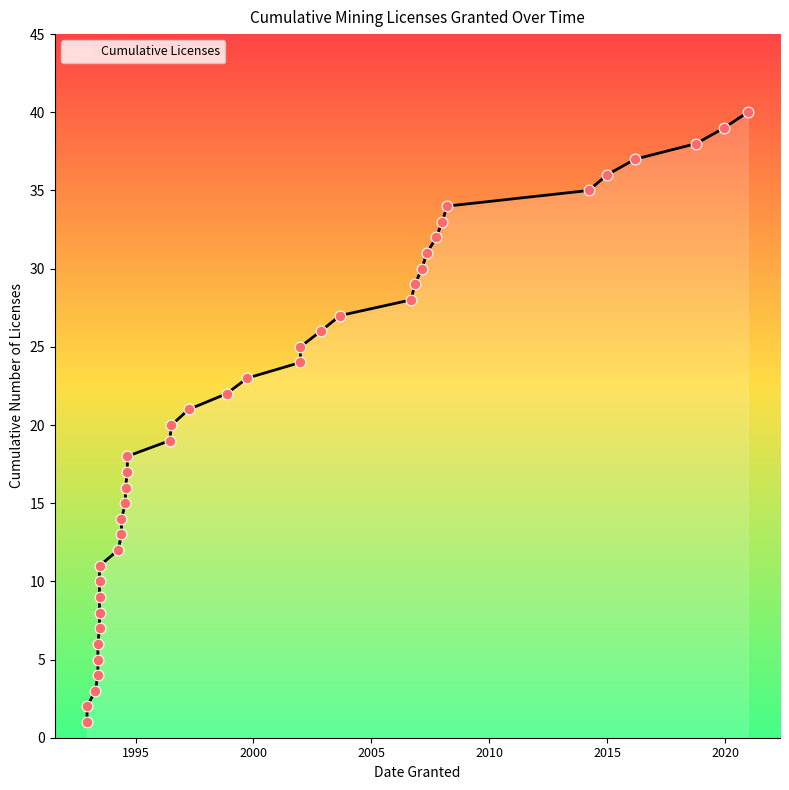

Approximately how many times larger is the value at 2007-05-11 compared to 2006-09-05?

1.1